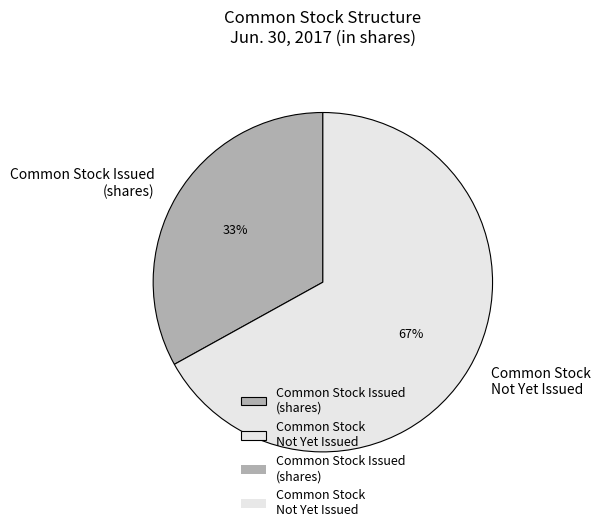

To the nearest percent, what is the difference between the largest and smallest slice percentages?

34%